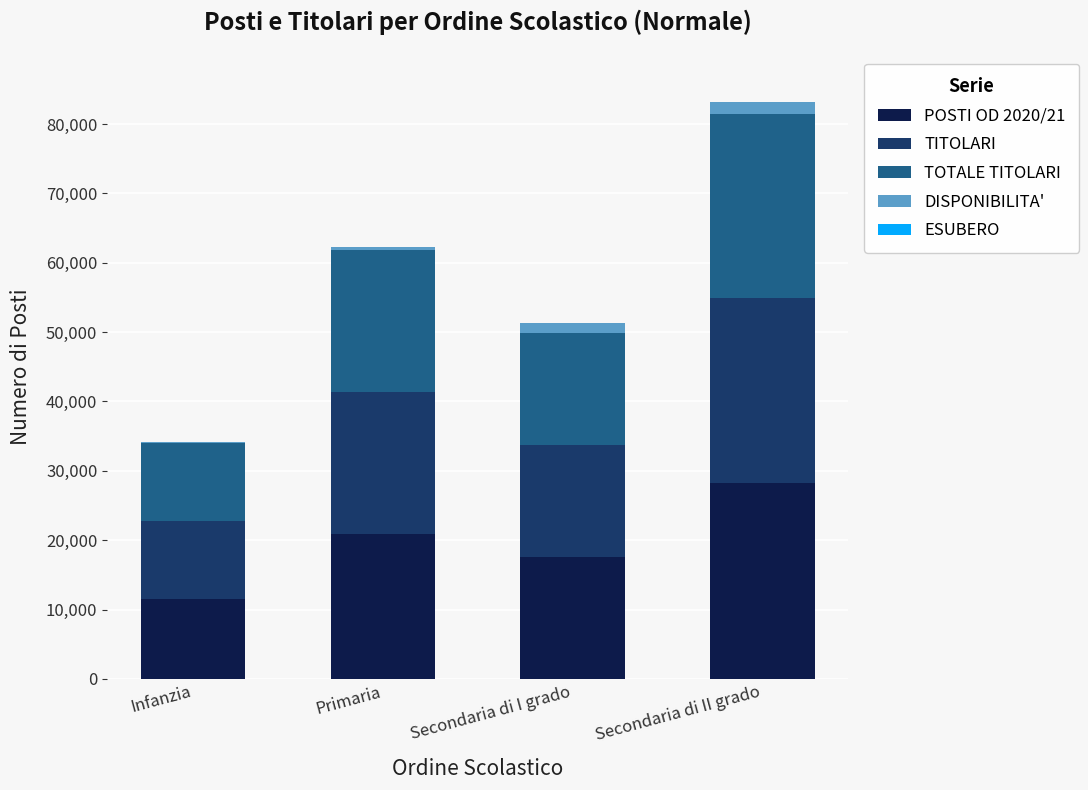

Is it true that POSTI OD 2020/21 equals 18764 at Infanzia?

False